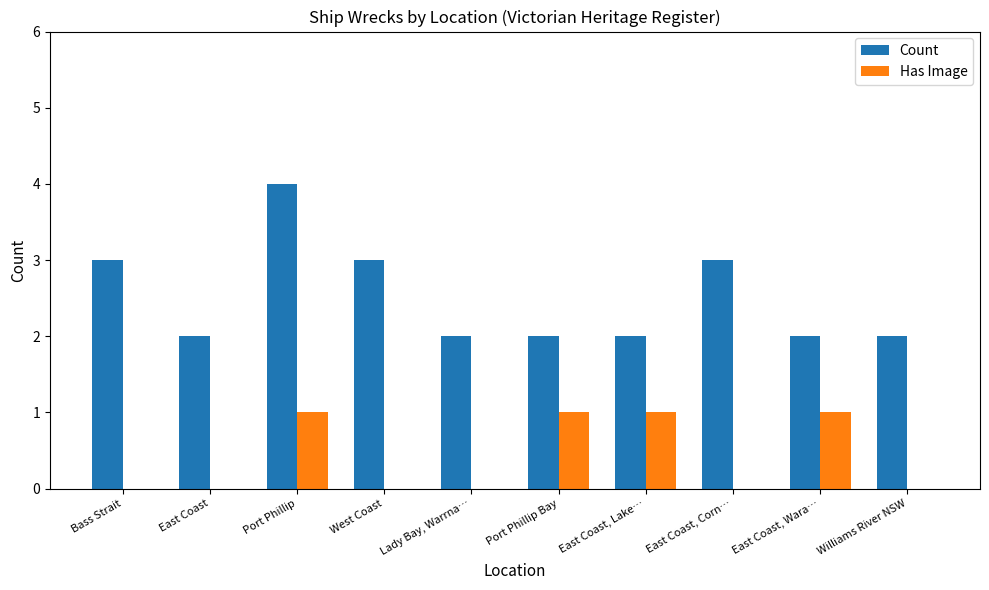

Is the value of Count at East Coast greater than the value of Has Image at East Coast, Wara…?

Yes